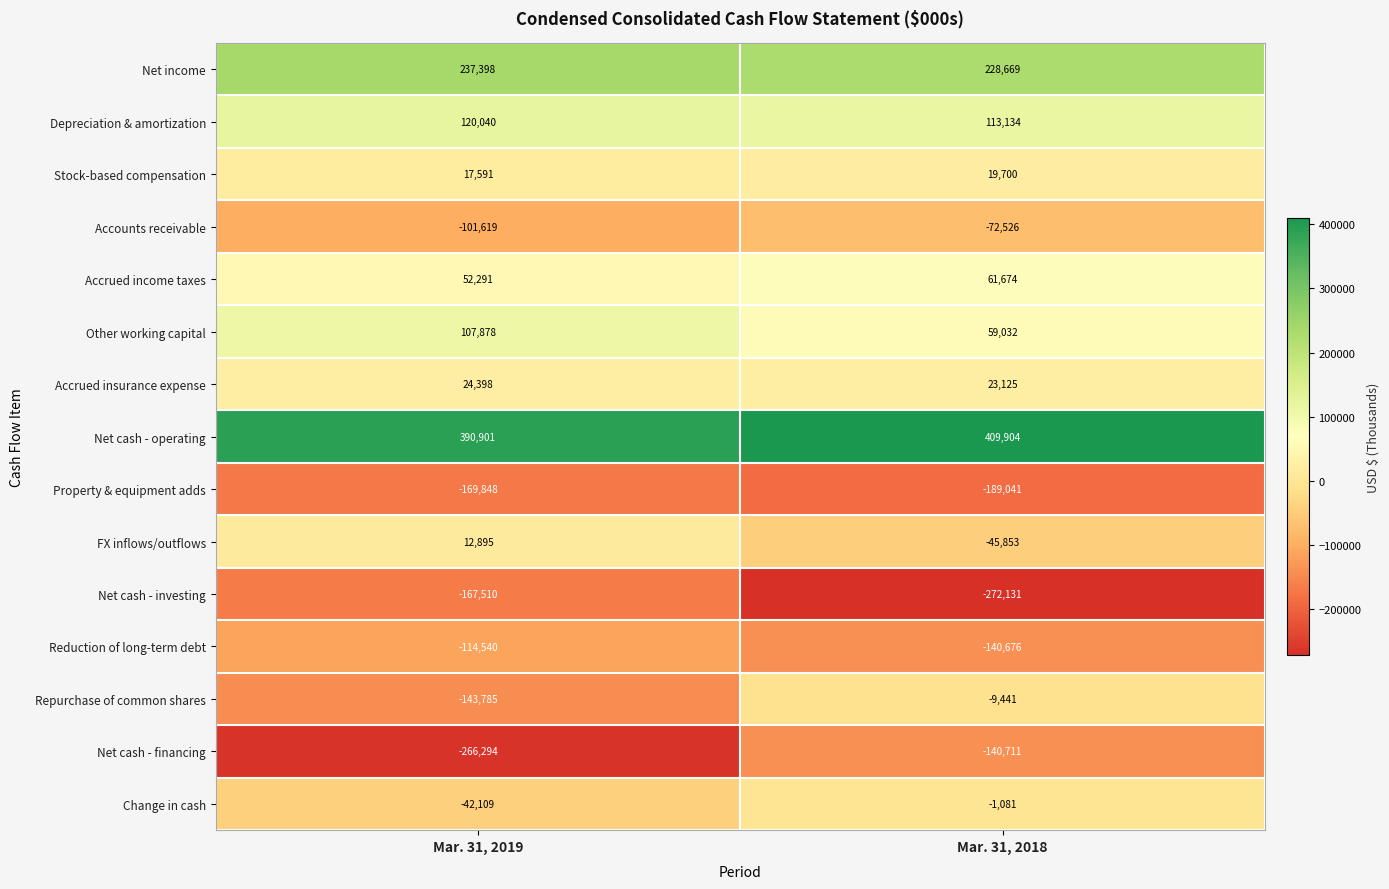

Count the number of data series in this chart.

15